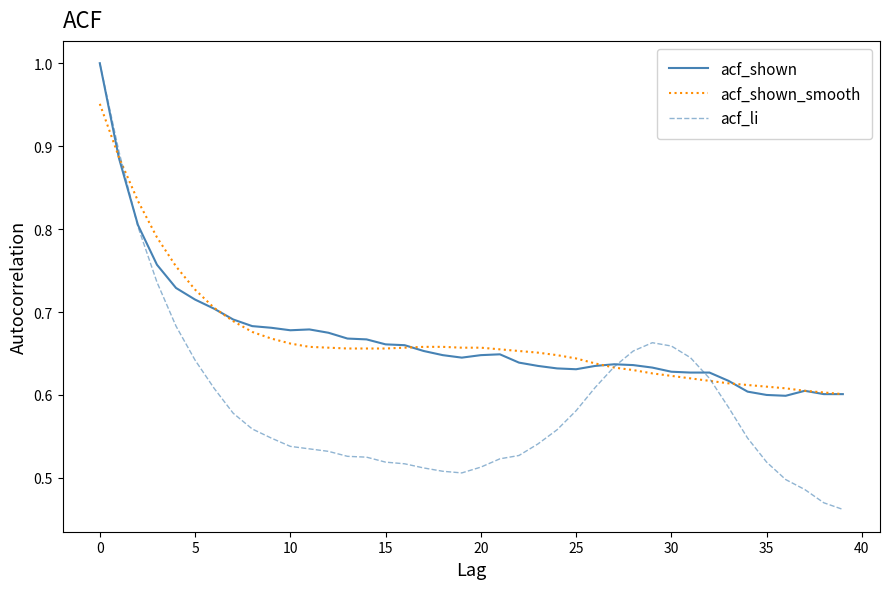

Which series has the widest spread of values?

acf_li